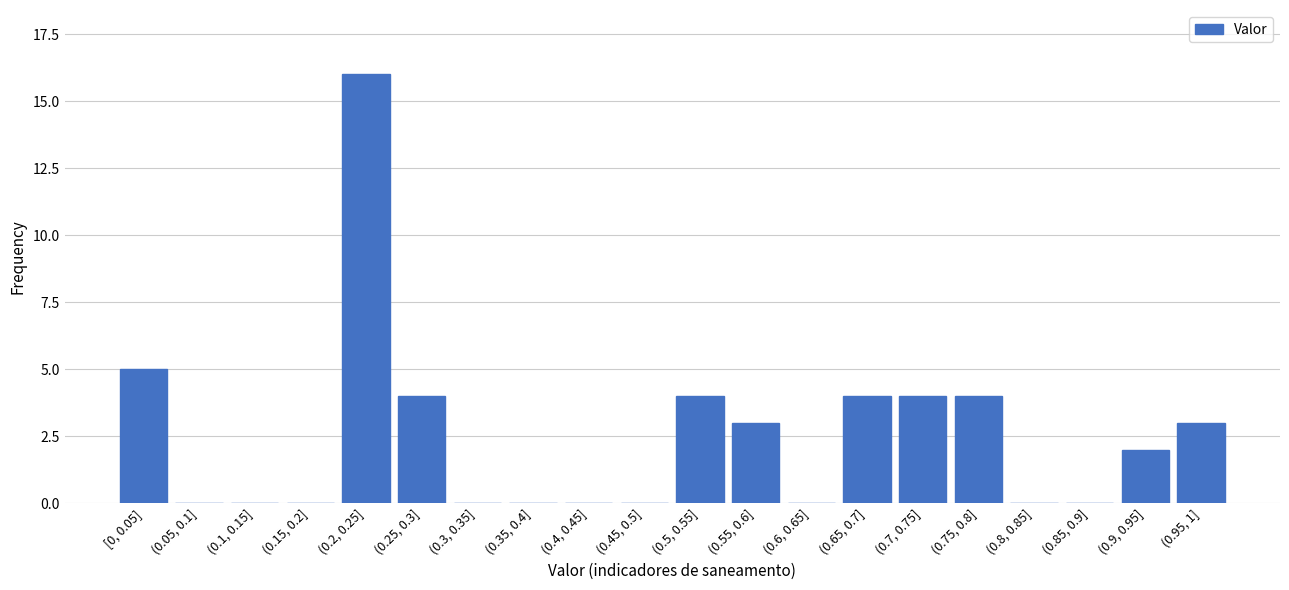

Reading left to right, transcribe all the data shown in this chart.

[0, 0.05]=5	(0.05, 0.1]=0	(0.1, 0.15]=0	(0.15, 0.2]=0	(0.2, 0.25]=16	(0.25, 0.3]=4	(0.3, 0.35]=0	(0.35, 0.4]=0	(0.4, 0.45]=0	(0.45, 0.5]=0	(0.5, 0.55]=4	(0.55, 0.6]=3	(0.6, 0.65]=0	(0.65, 0.7]=4	(0.7, 0.75]=4	(0.75, 0.8]=4	(0.8, 0.85]=0	(0.85, 0.9]=0	(0.9, 0.95]=2	(0.95, 1]=3